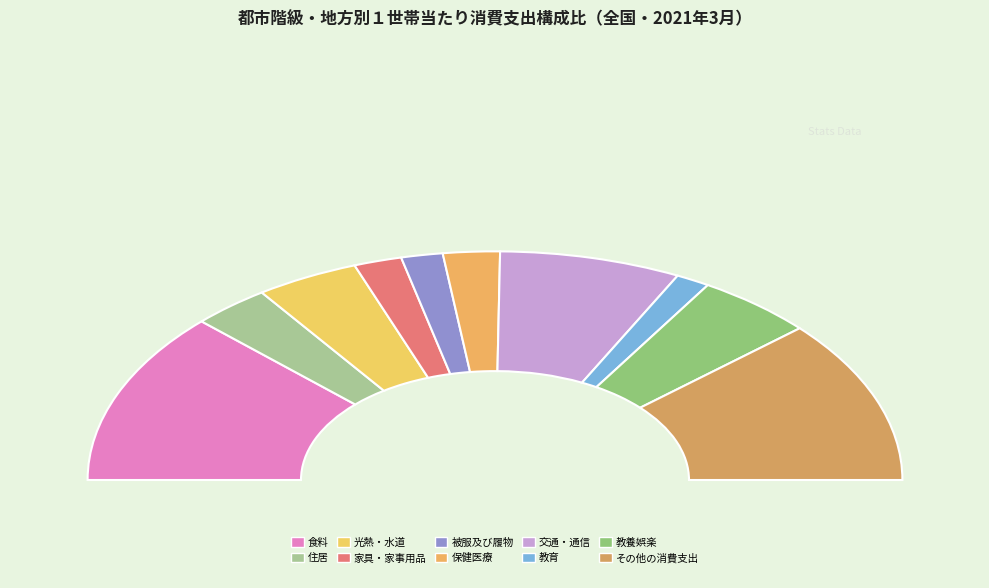

To the nearest percent, what is the average slice percentage?

10%